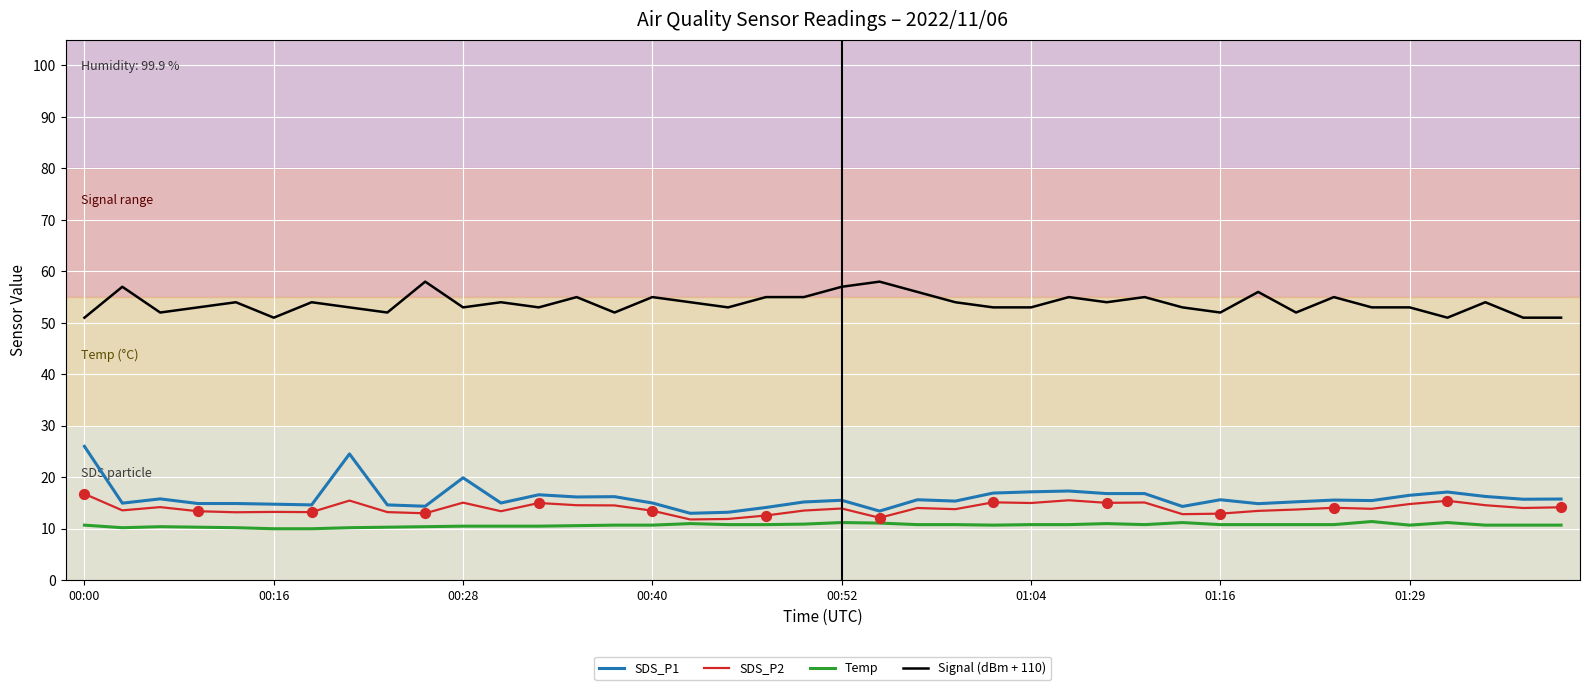

Which series has the widest spread of values?

SDS_P1